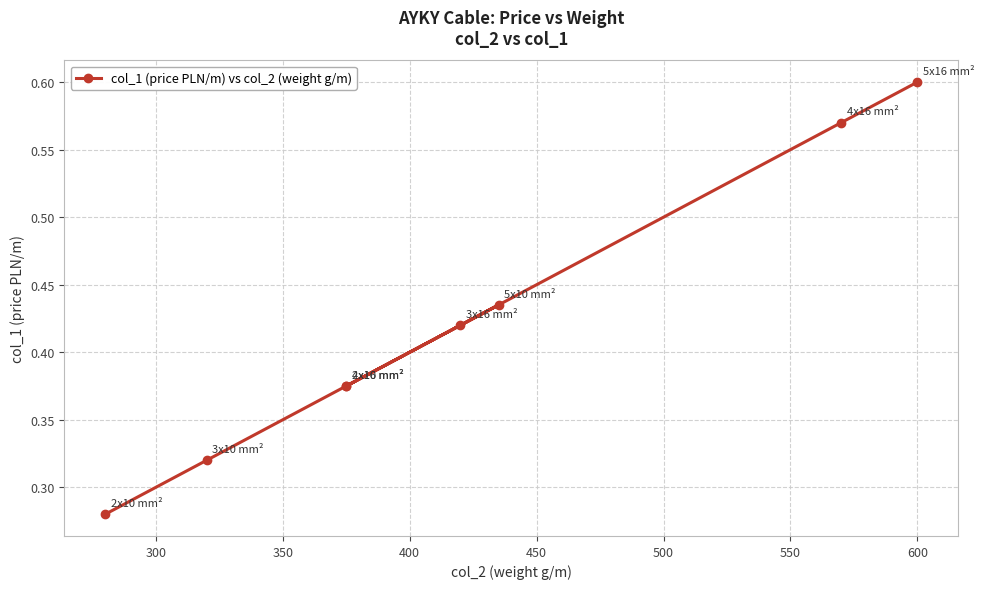

What is the difference between the maximum and minimum values?

0.3